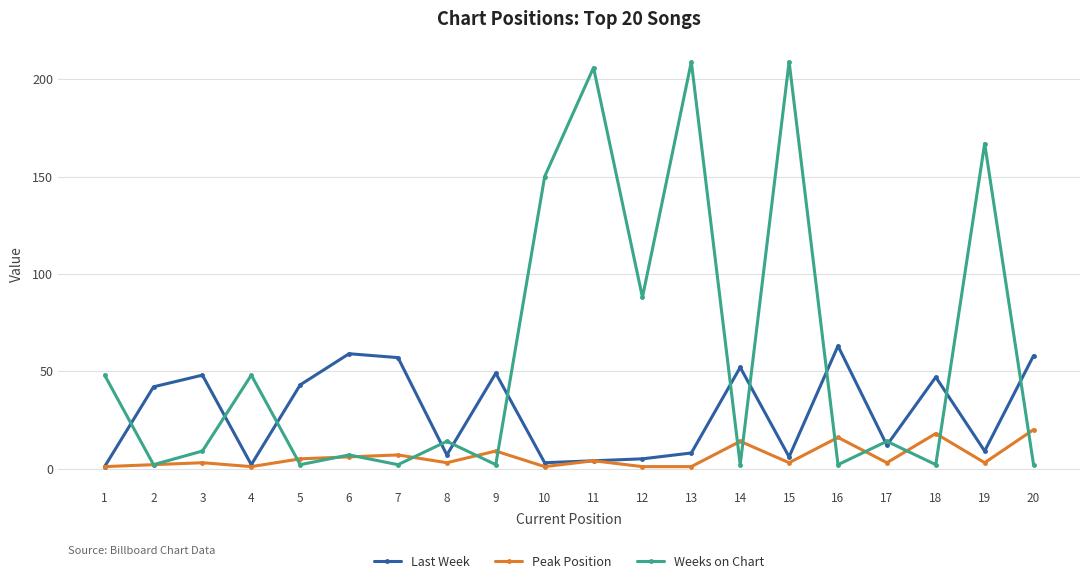

Count the number of categories in the chart.

20